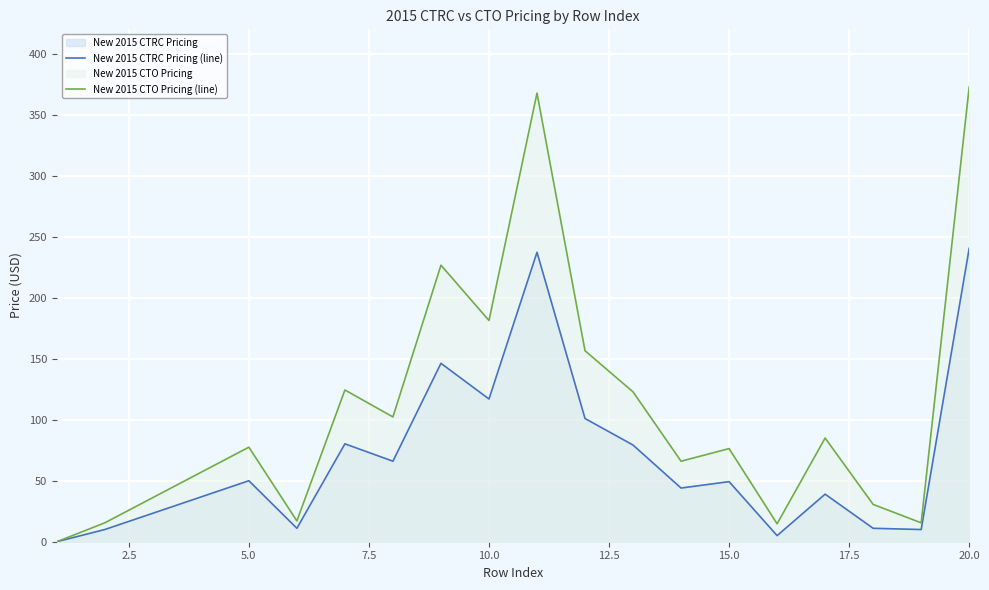

The New 2015 CTRC Pricing (line) series shows 63.4 at 20.0. True or false?

False